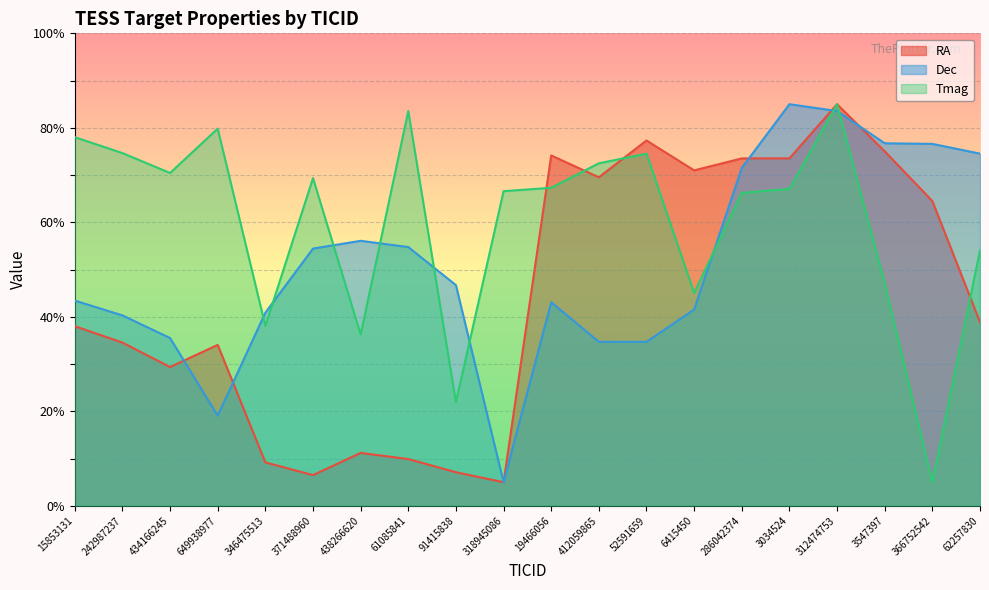

What is the difference between the Tmag values at 312474753 and 412059865?

12.5